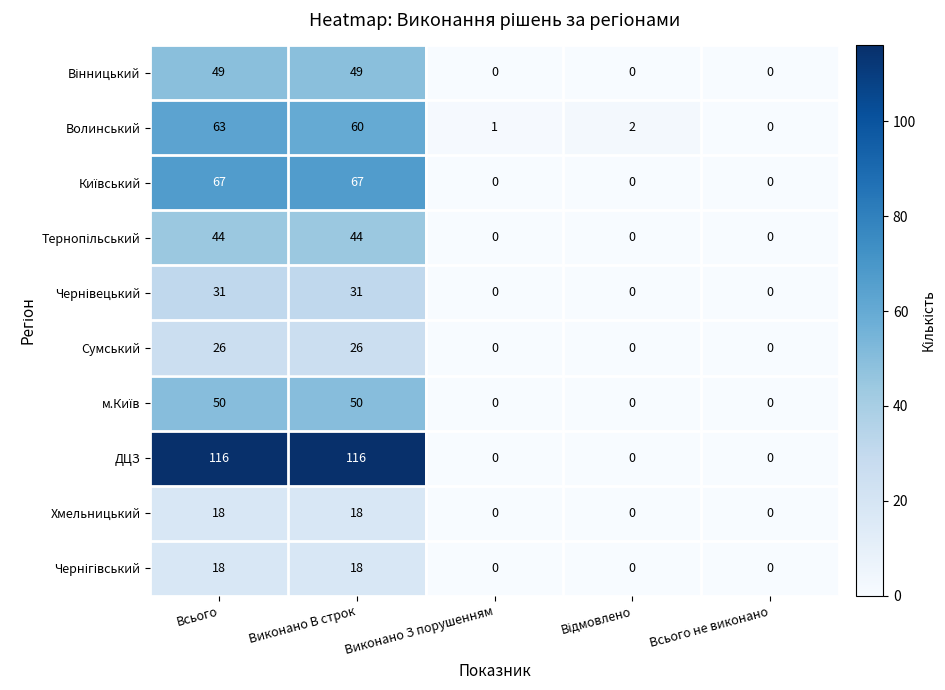

At how many categories does at least one series exceed 78?

2